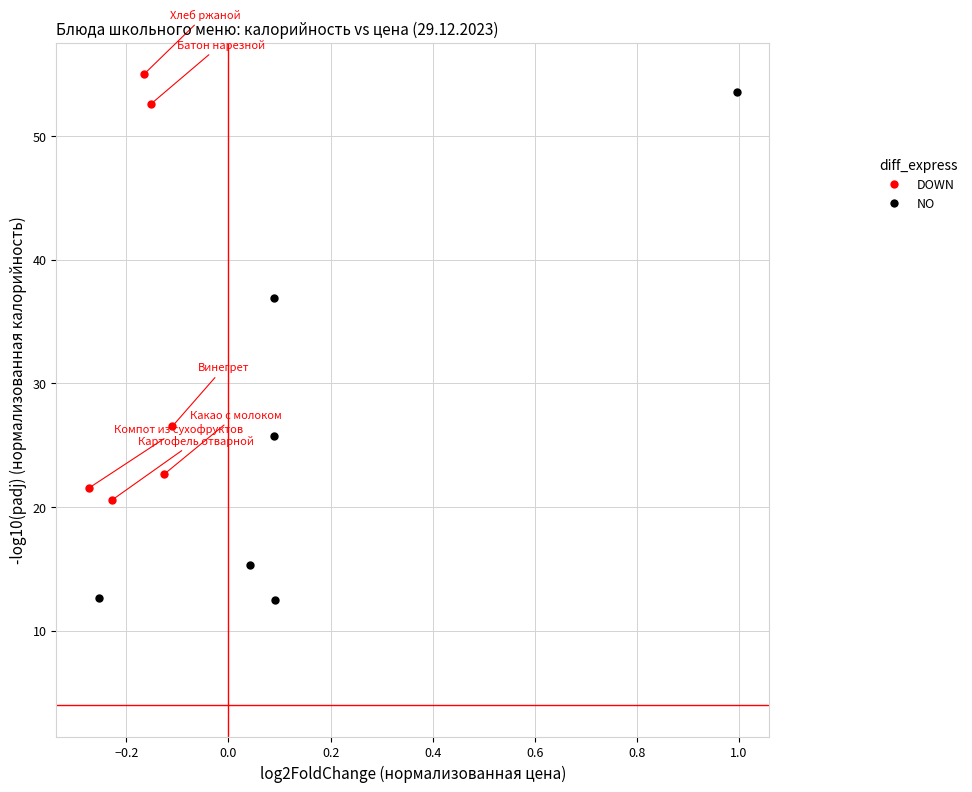

Which series has the largest Y range (max minus min)?

NO